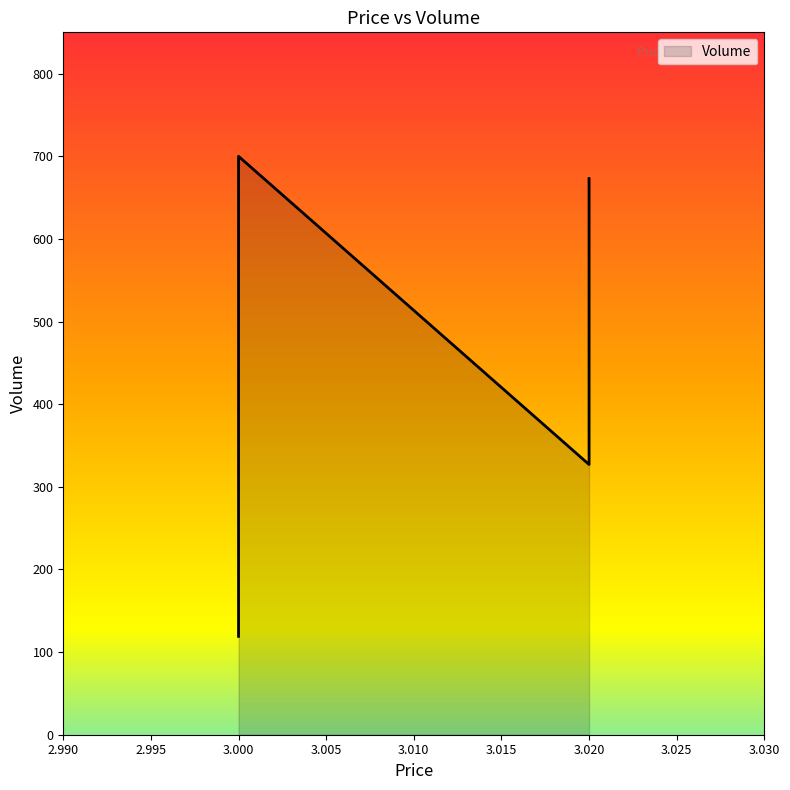

True or false: the data shows 237 at 3.0.

False